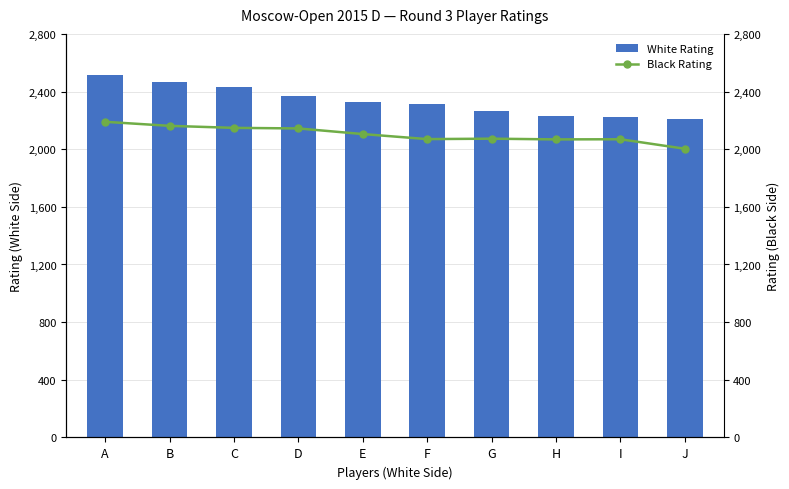

True or false: Black Rating has a value of 1199 at J.

False